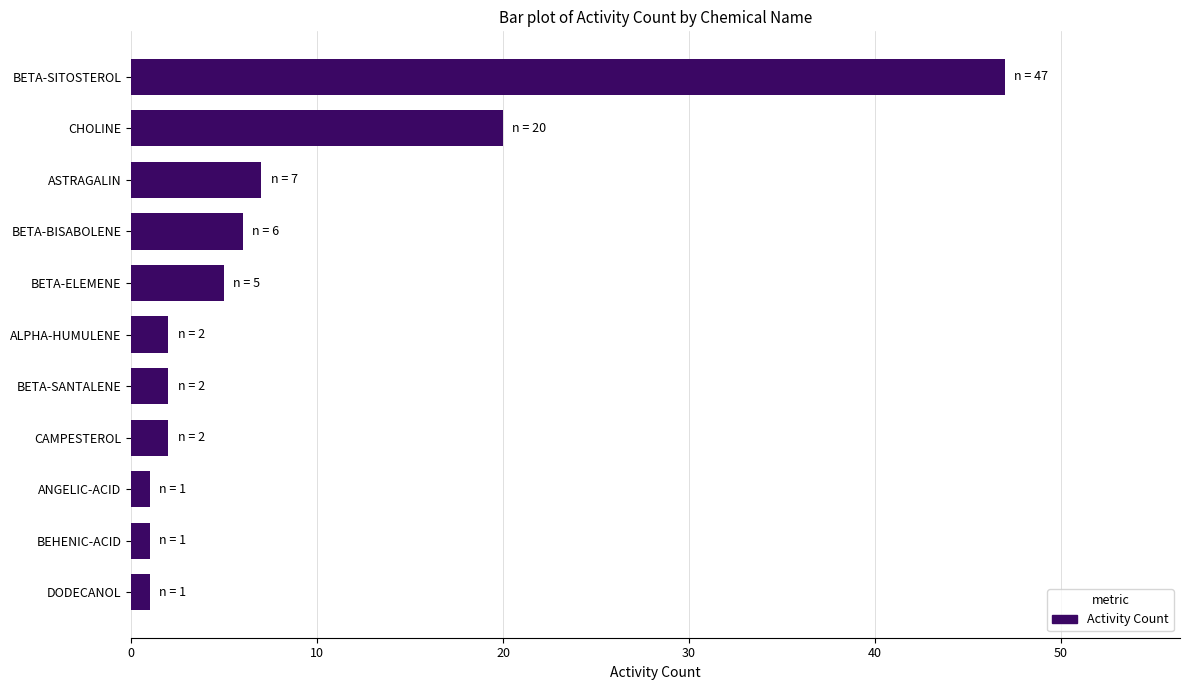

What is the difference between the maximum and second lowest values?

46